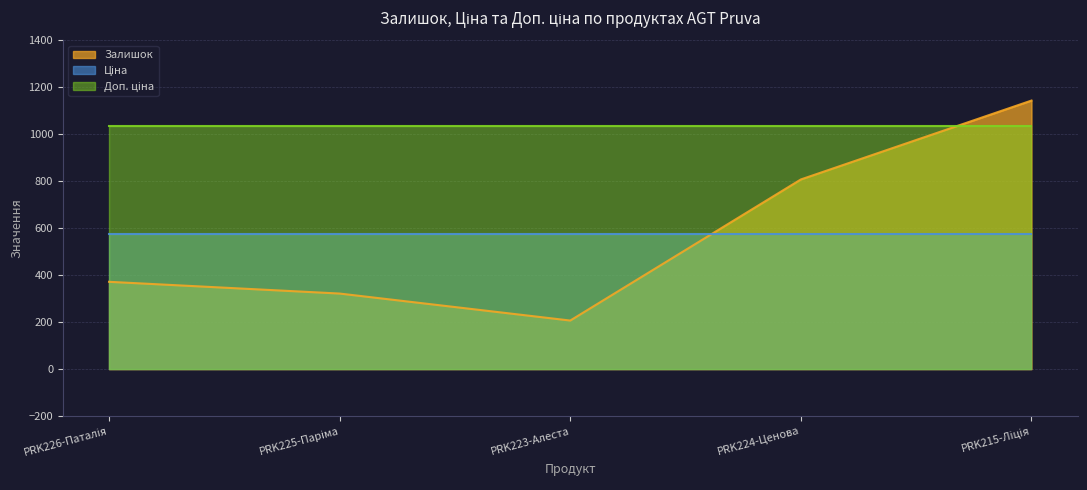

Reading left to right, what are all the values shown in this chart?

Залишок: 372.0	322.0	207.0	808.0	1144.0
Ціна: 573.5	573.5	573.5	573.5	573.5
Доп. ціна: 1035.1	1035.1	1035.1	1035.1	1035.1